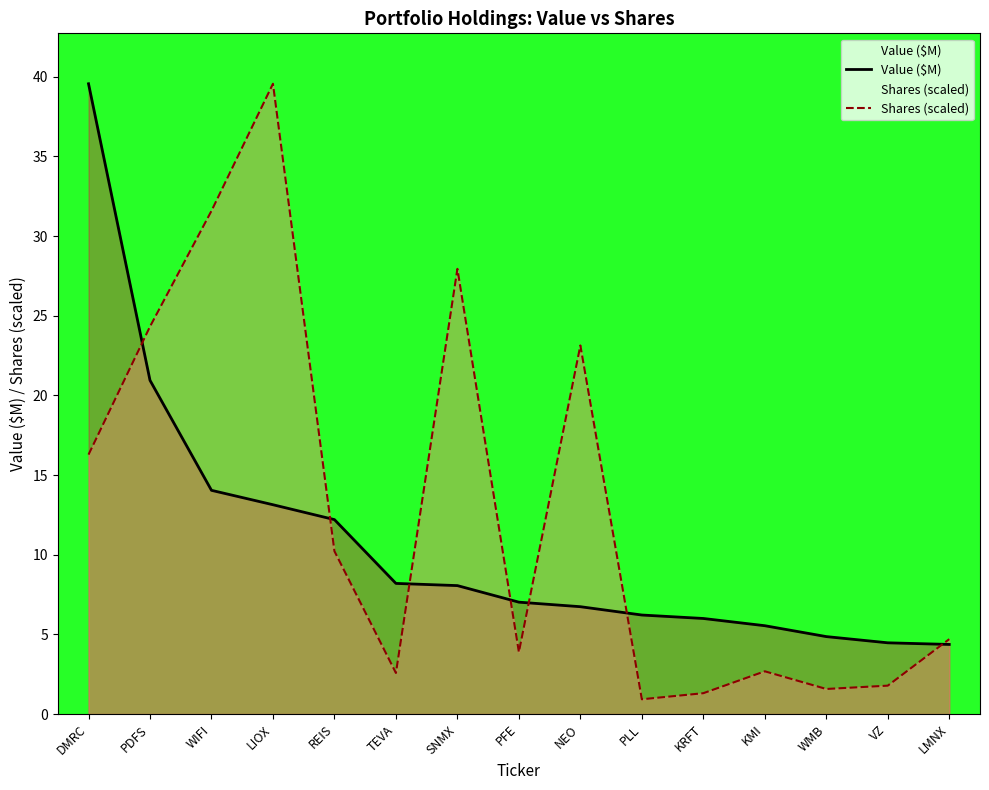

Where do Value ($M) and Shares (scaled) first cross each other?

DMRC and PDFS